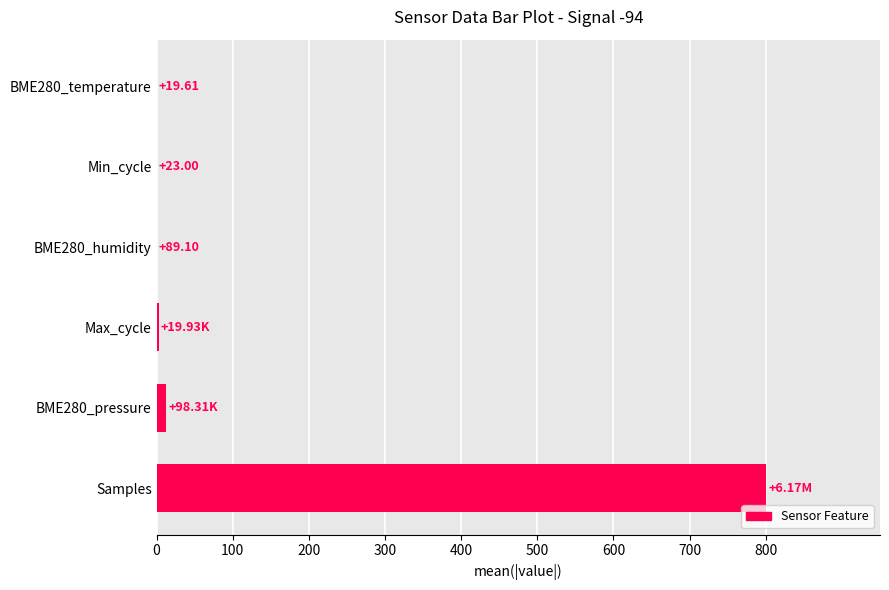

What is the difference between the maximum and minimum values?

800.0